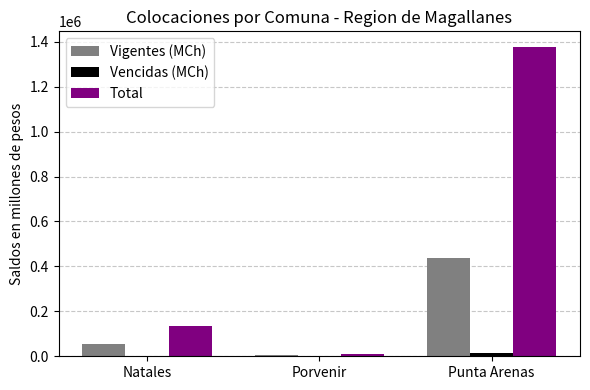

What is the sum of the Vencidas (MCh) values at Punta Arenas and Natales?

16963.3